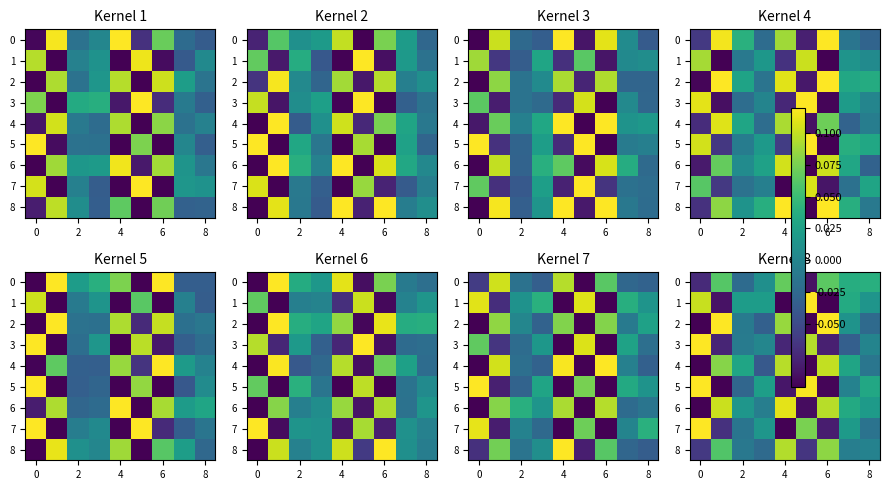

How many values in the 5 series exceed 0?

4